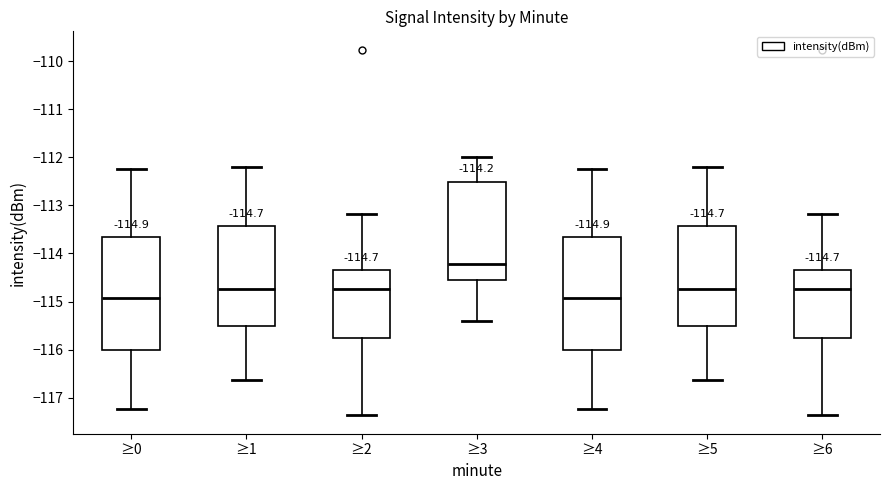

Which box has the highest median line?

≥3